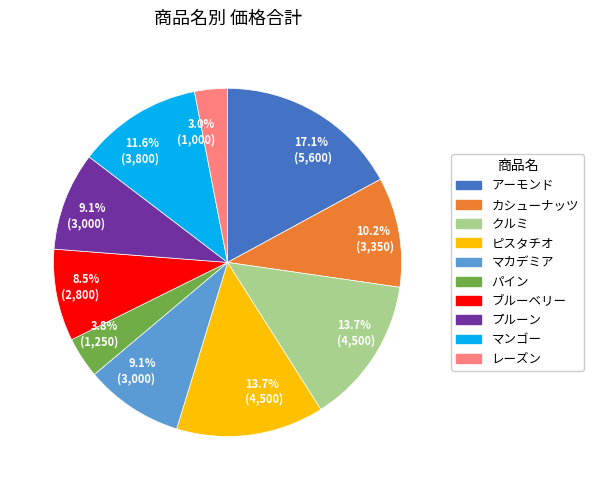

Does any single category account for the majority?

No